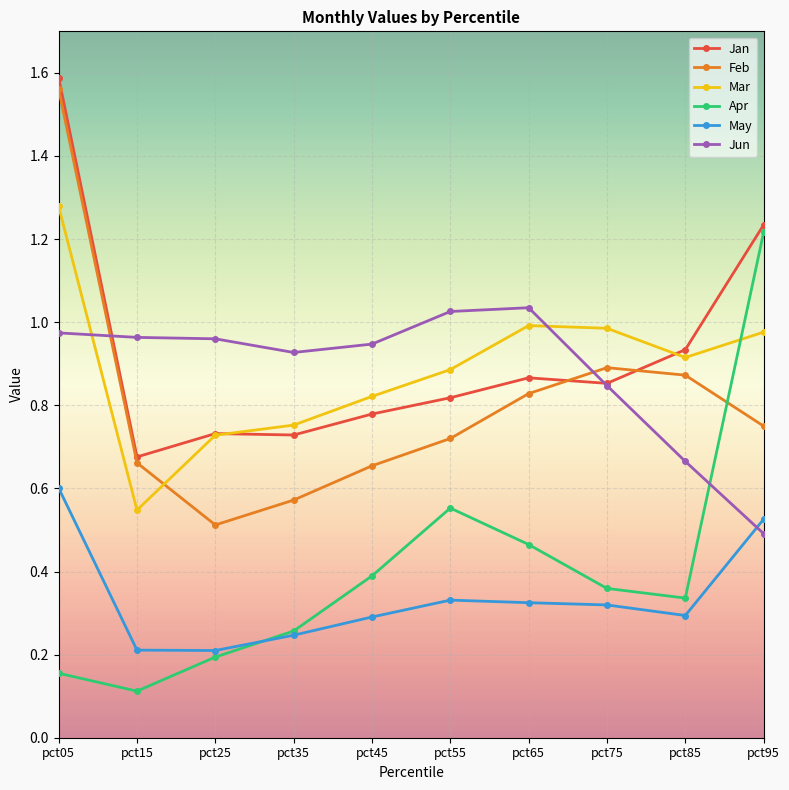

At how many categories does at least one series exceed 1?

4